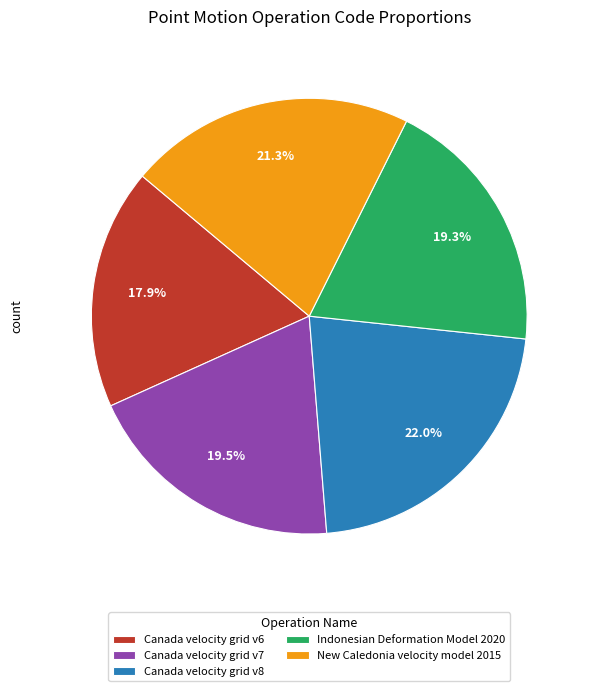

To the nearest percent, what portion does Canada velocity grid v8 represent?

22%